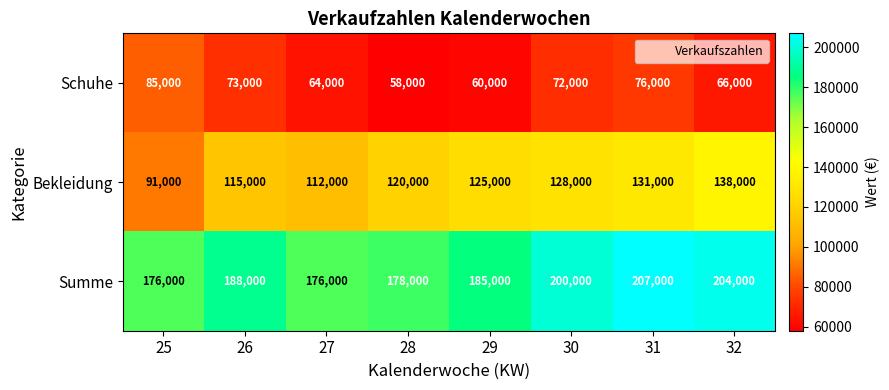

Is it true that Summe equals 178000 at 28?

True